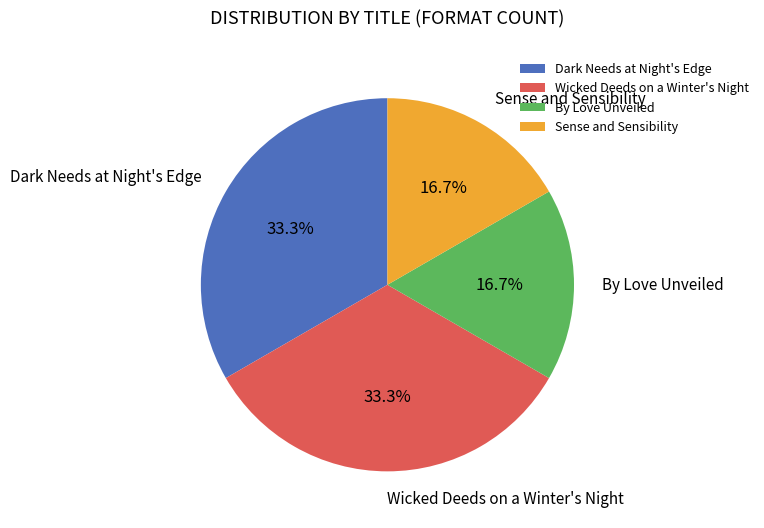

What is the ratio of the value at Wicked Deeds on a Winter's Night to the value at Dark Needs at Night's Edge?

1.0